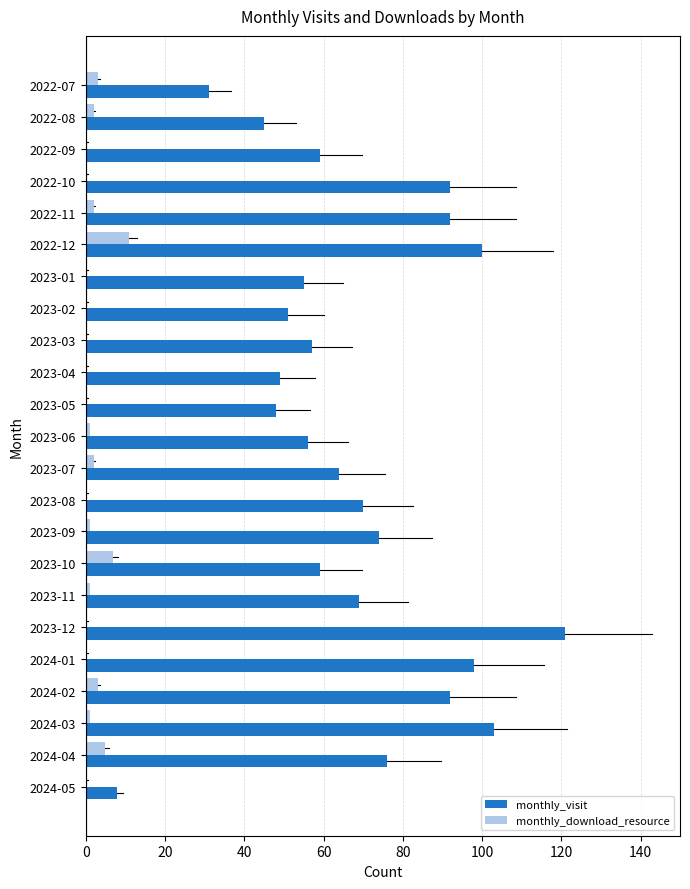

At which label does monthly_visit reach its peak?

2023-12